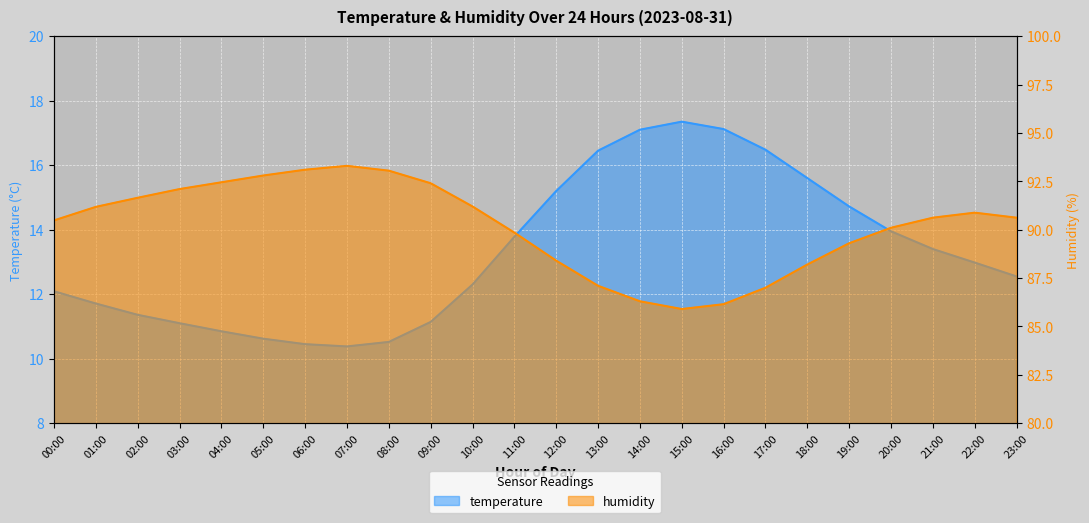

True or false: humidity and temperature intersect in this chart.

False